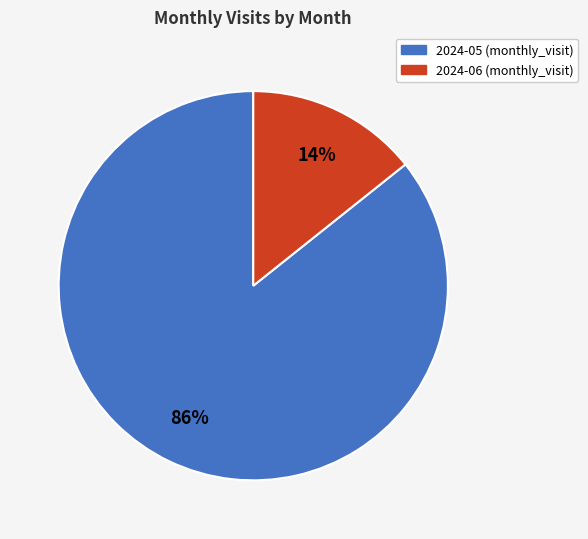

What percentage is the 2024-06 slice, to the nearest percent?

14%